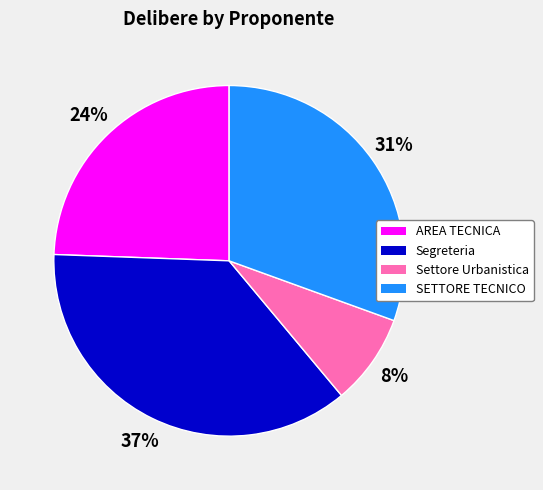

How many slices are in this pie chart?

4